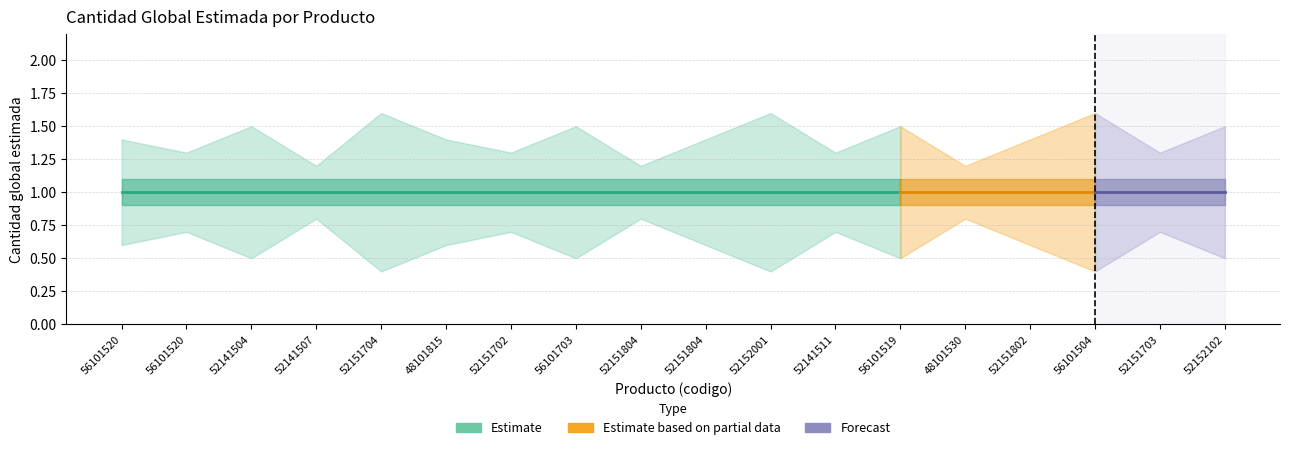

What is the label of the 15th point from the right?

52141507